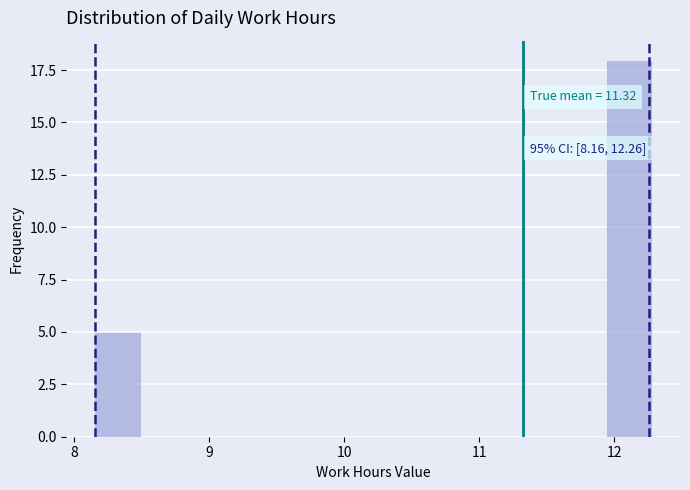

Around what value on the x-axis is the tallest bar? Give the approximate position of its centre, as read against the axis.

12.1